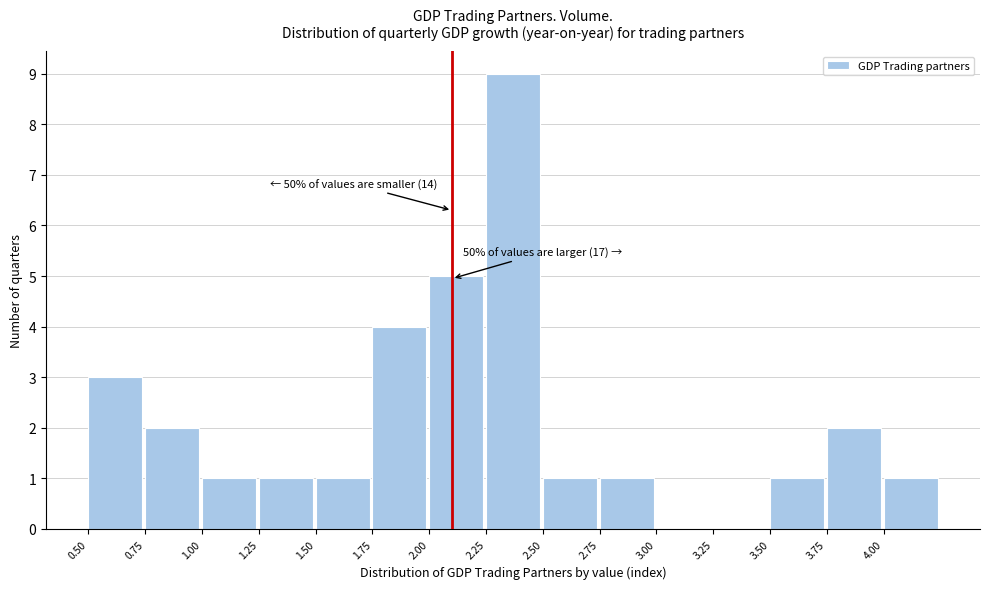

Over which range of the x-axis is the bar tallest?

2.25 to 2.50